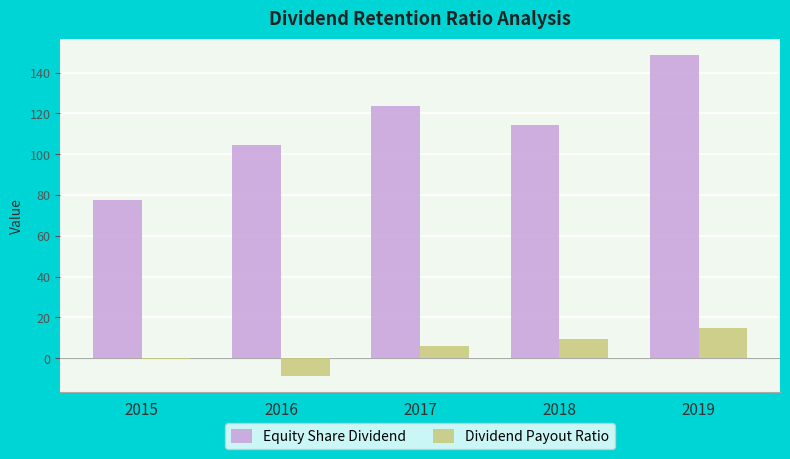

Between 2015 and 2016, which series saw the biggest shift?

Equity Share Dividend